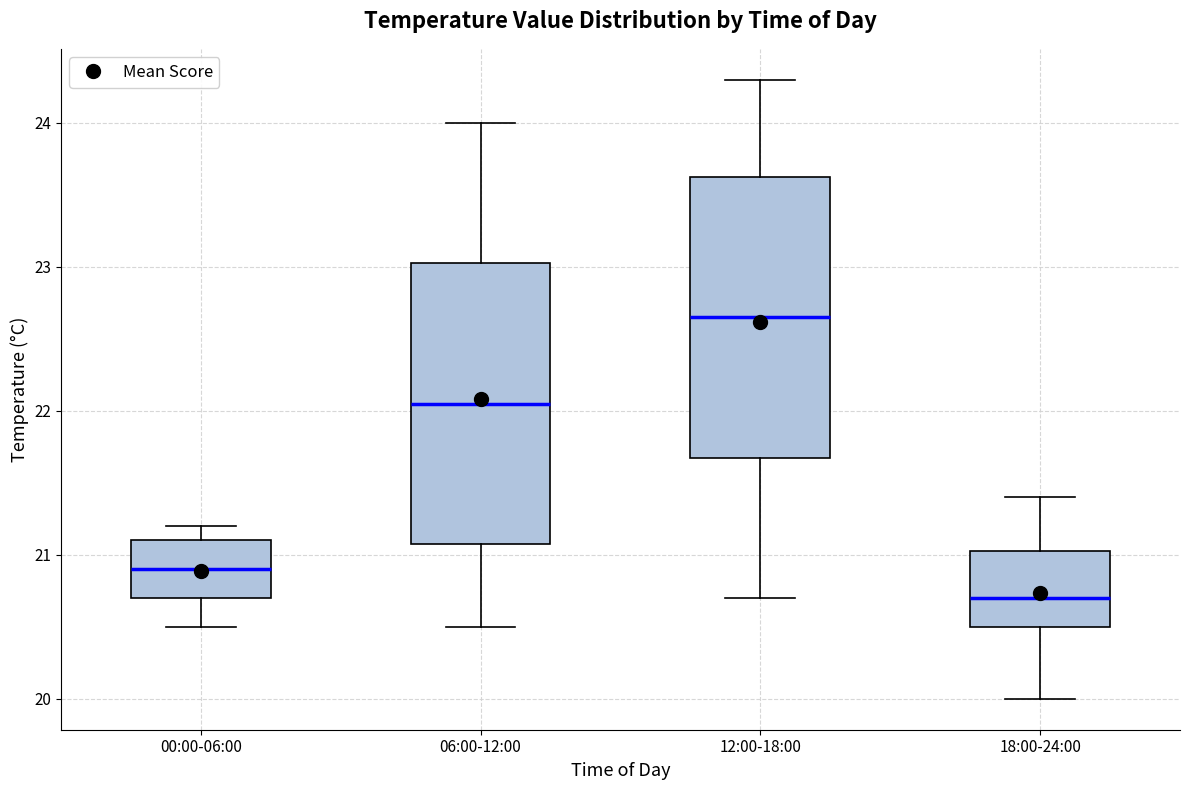

Where does the median line of the box for 18:00-24:00 sit on the y-axis? The values are not printed on the chart, so give them approximately, as read against the axis.

20.7